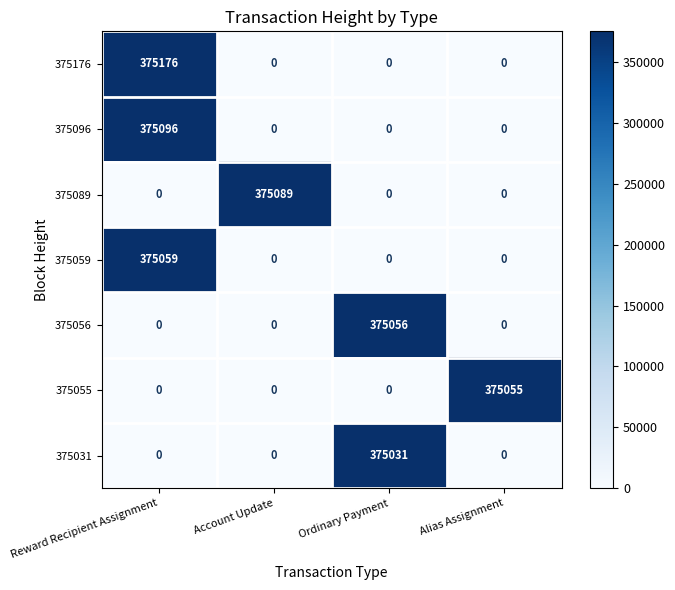

Reading left to right, list all the values displayed in this chart.

375176: Reward Recipient Assignment=375176	Account Update=0	Ordinary Payment=0	Alias Assignment=0
375096: Reward Recipient Assignment=375096	Account Update=0	Ordinary Payment=0	Alias Assignment=0
375089: Reward Recipient Assignment=0	Account Update=375089	Ordinary Payment=0	Alias Assignment=0
375059: Reward Recipient Assignment=375059	Account Update=0	Ordinary Payment=0	Alias Assignment=0
375056: Reward Recipient Assignment=0	Account Update=0	Ordinary Payment=375056	Alias Assignment=0
375055: Reward Recipient Assignment=0	Account Update=0	Ordinary Payment=0	Alias Assignment=375055
375031: Reward Recipient Assignment=0	Account Update=0	Ordinary Payment=375031	Alias Assignment=0